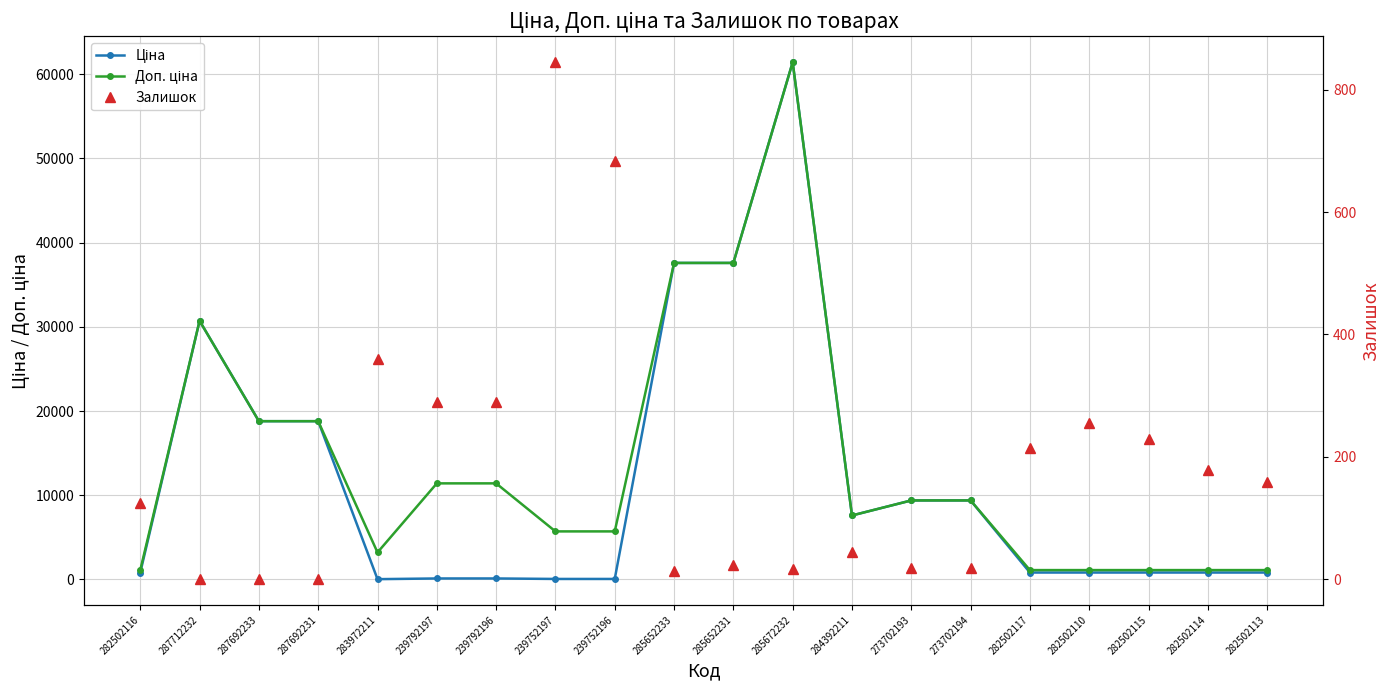

At how many categories does at least one series exceed 48520?

1